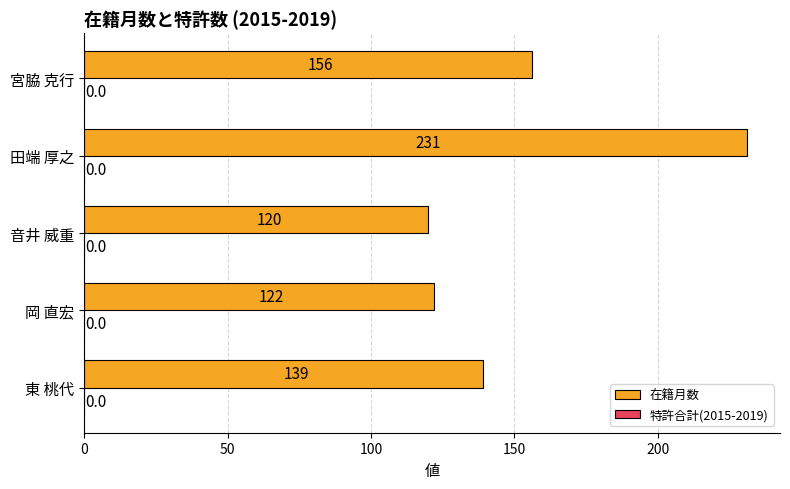

Rank the categories by value from highest to lowest.

田端 厚之, 宮脇 克行, 東 桃代, 岡 直宏, 音井 威重